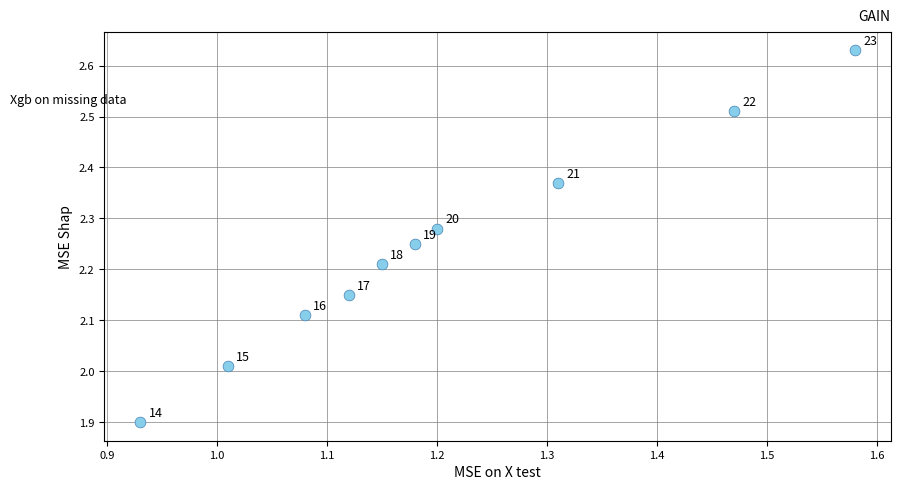

What is the average X value?

1.2